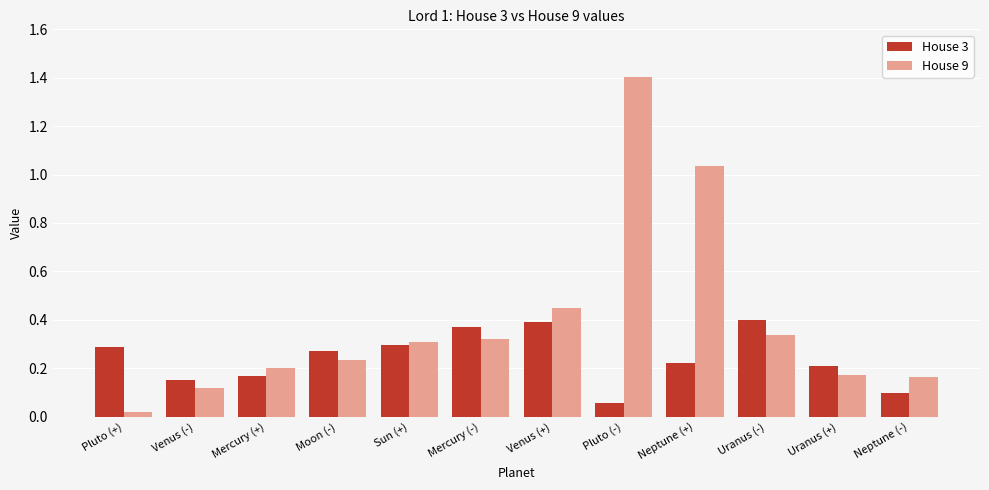

What is the difference between the second highest and second lowest values in the House 9 series?

0.9